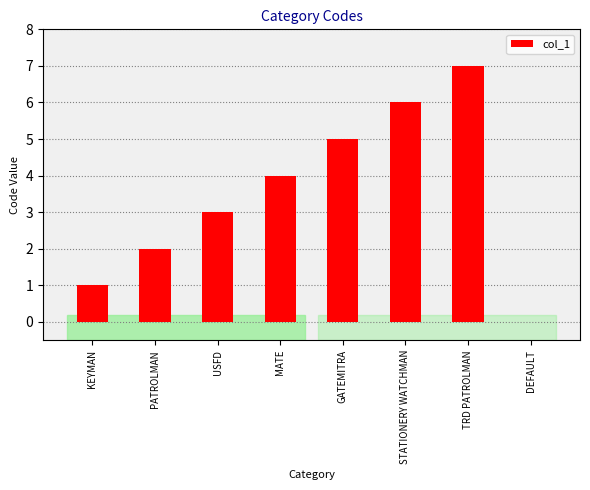

Reading left to right, list all the values displayed in this chart.

KEYMAN=1	PATROLMAN=2	USFD=3	MATE=4	GATEMITRA=5	STATIONERY WATCHMAN=6	TRD PATROLMAN=7	DEFAULT=0